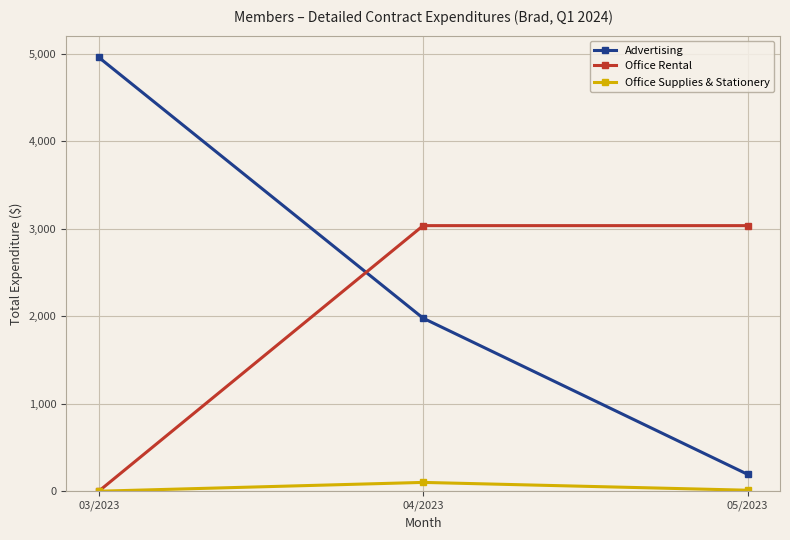

Which series has the largest total across all categories?

Advertising